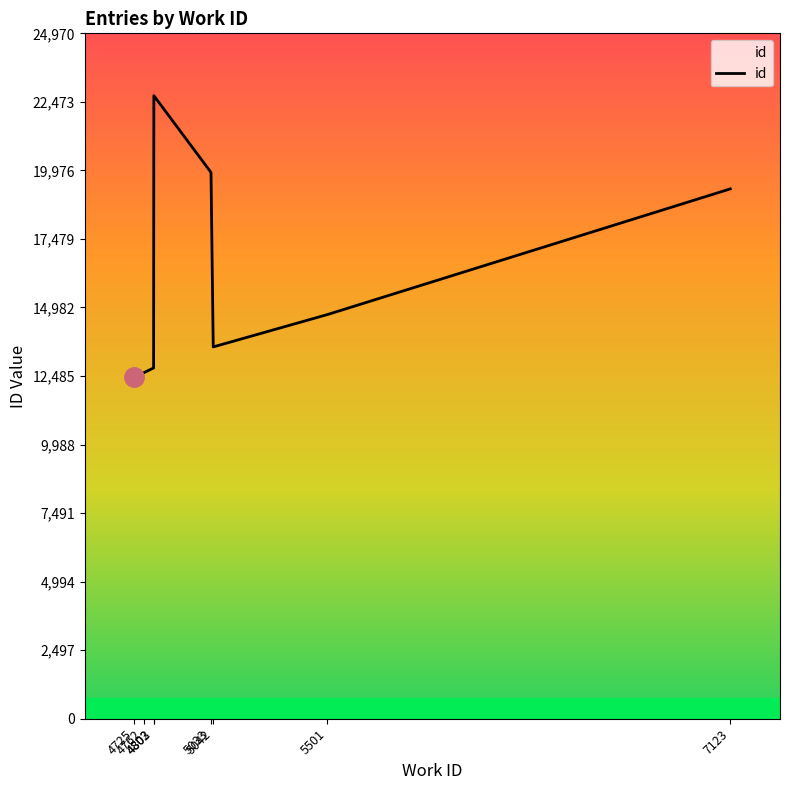

The chart shows a value of 12465 at 4725. True or false?

True